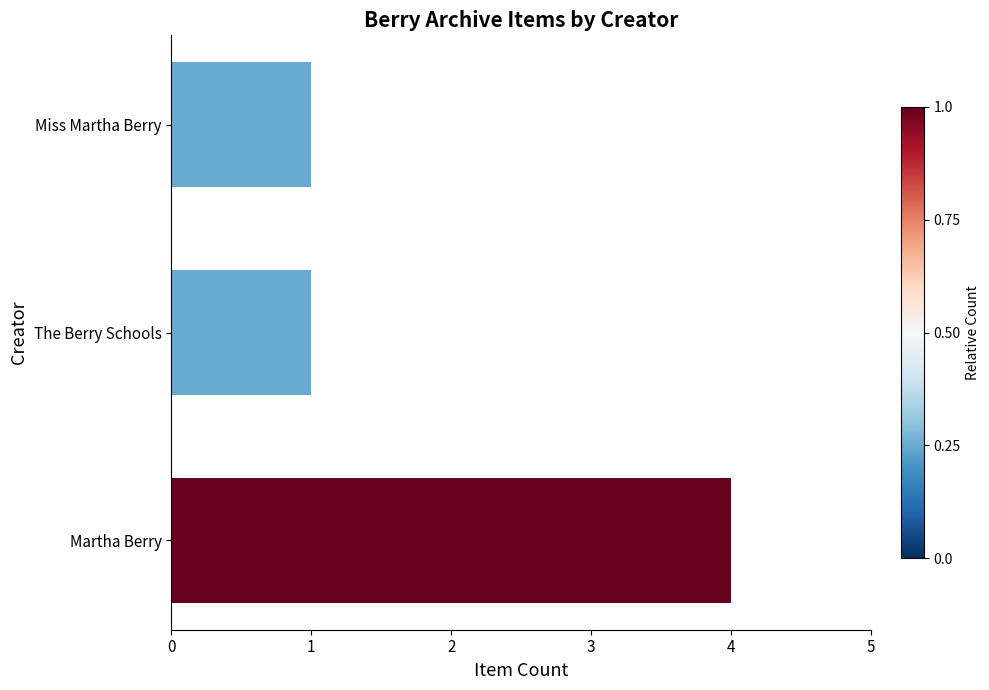

Reading bottom to top, what are all the values shown in this chart?

Martha Berry=4	The Berry Schools=1	Miss Martha Berry=1